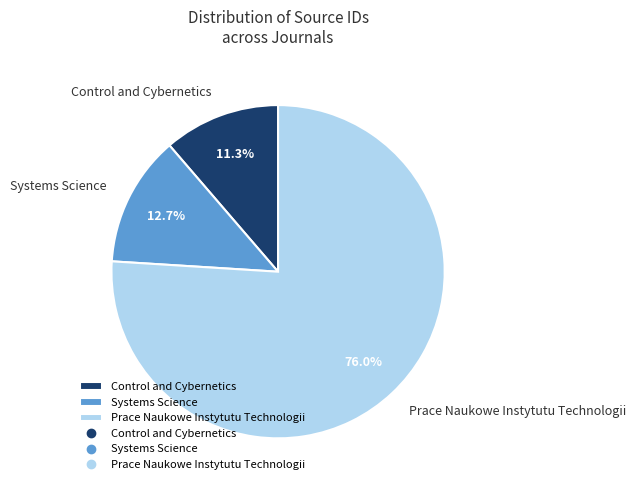

To the nearest percent, what portion does Control and Cybernetics represent?

11%